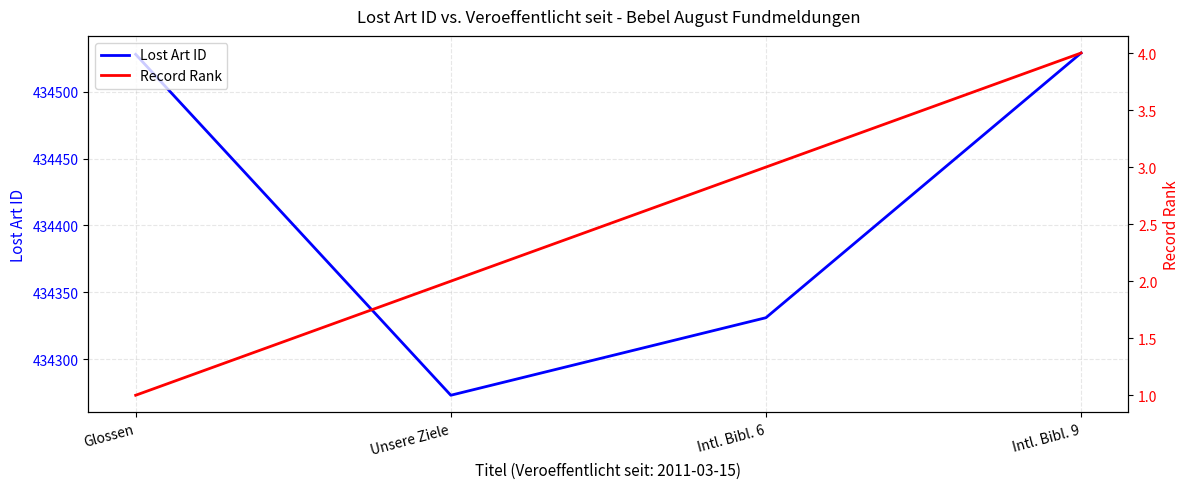

What is the approximate value of Lost Art ID at Glossen, to the nearest 10?

434530